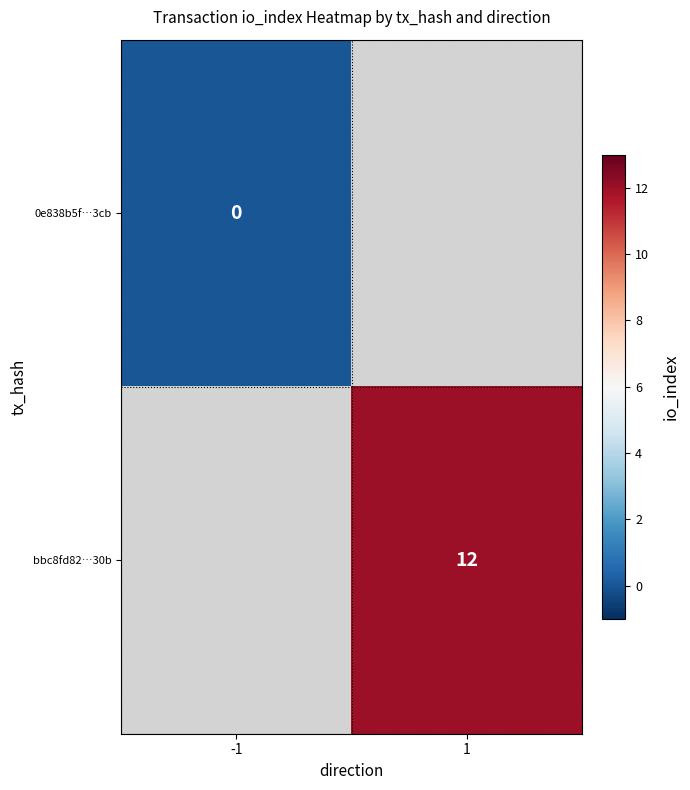

The bbc8fd82…30b series shows 12 at 1. True or false?

True